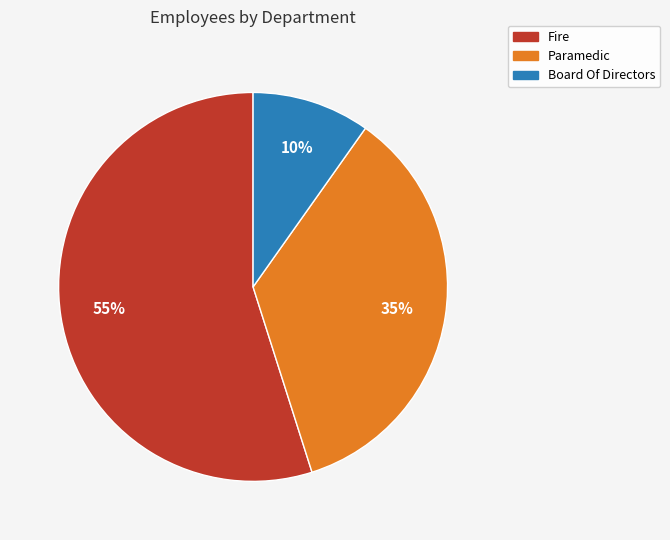

Is the sum of Paramedic and Fire greater than half?

Yes